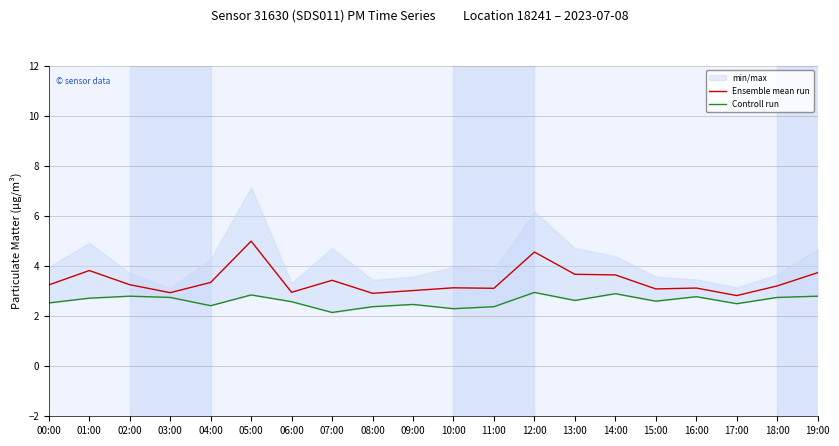

In Ensemble mean run, how many points are lower than both neighbors (excluding endpoints)?

6